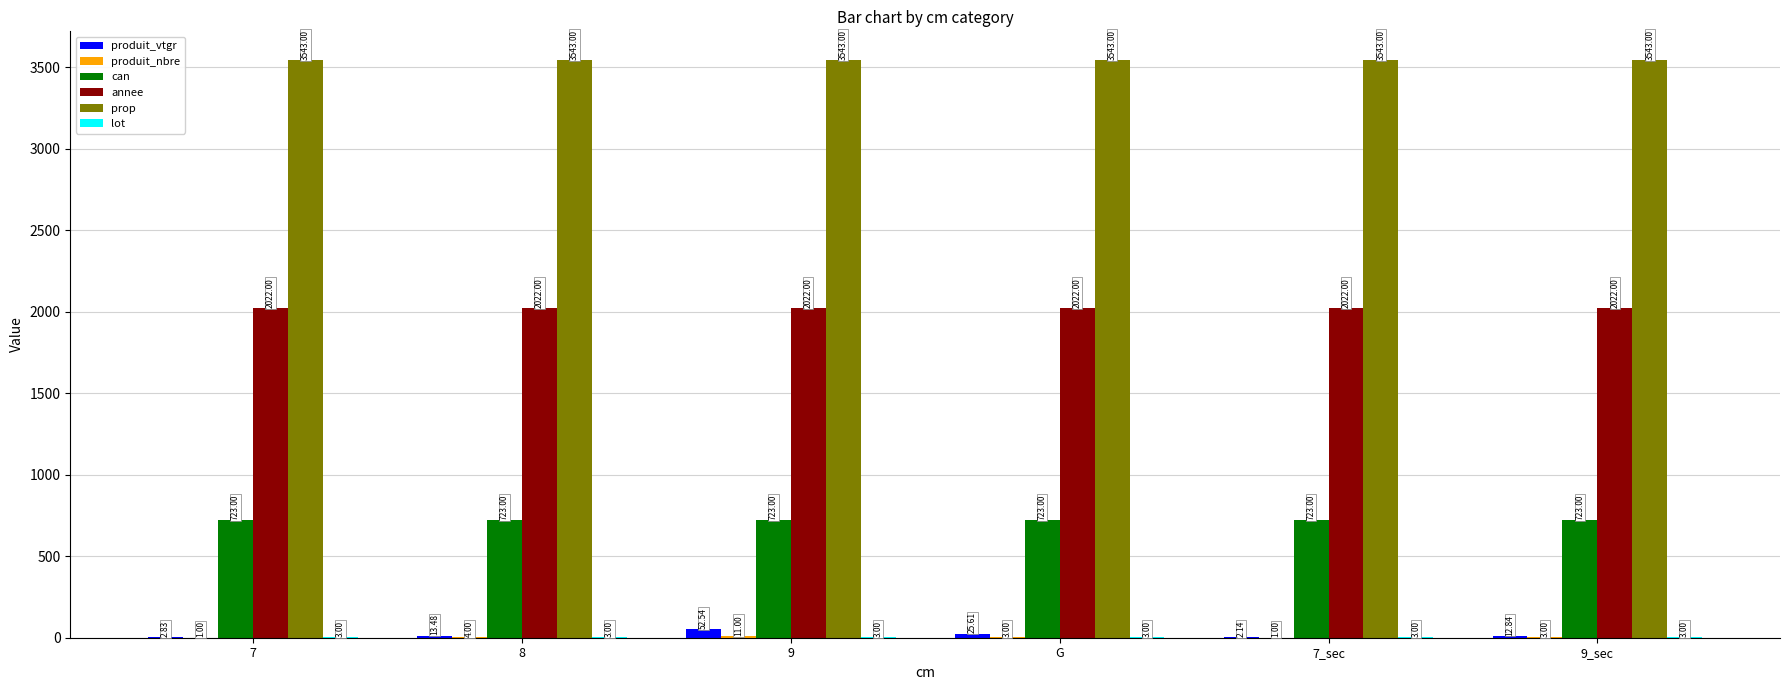

What is the sum of the annee values at 9 and 7_sec?

4044.0